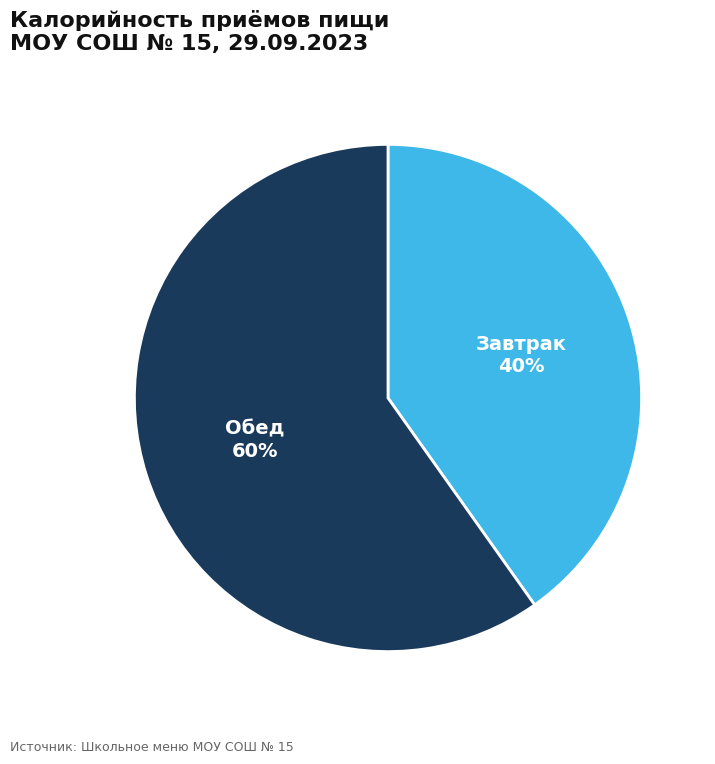

Does any single category account for the majority?

Yes